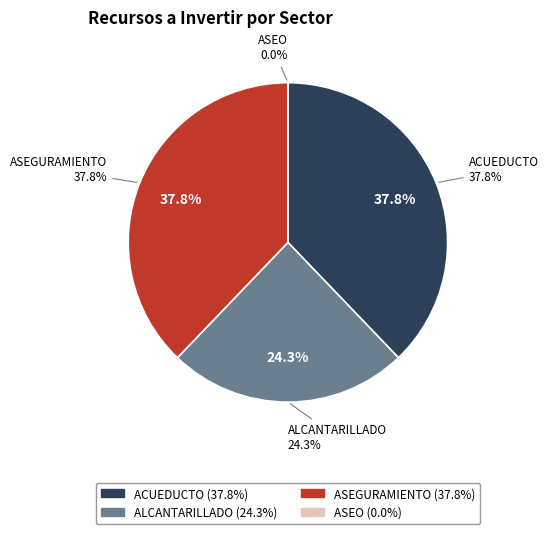

Count the number of slices in the pie.

4